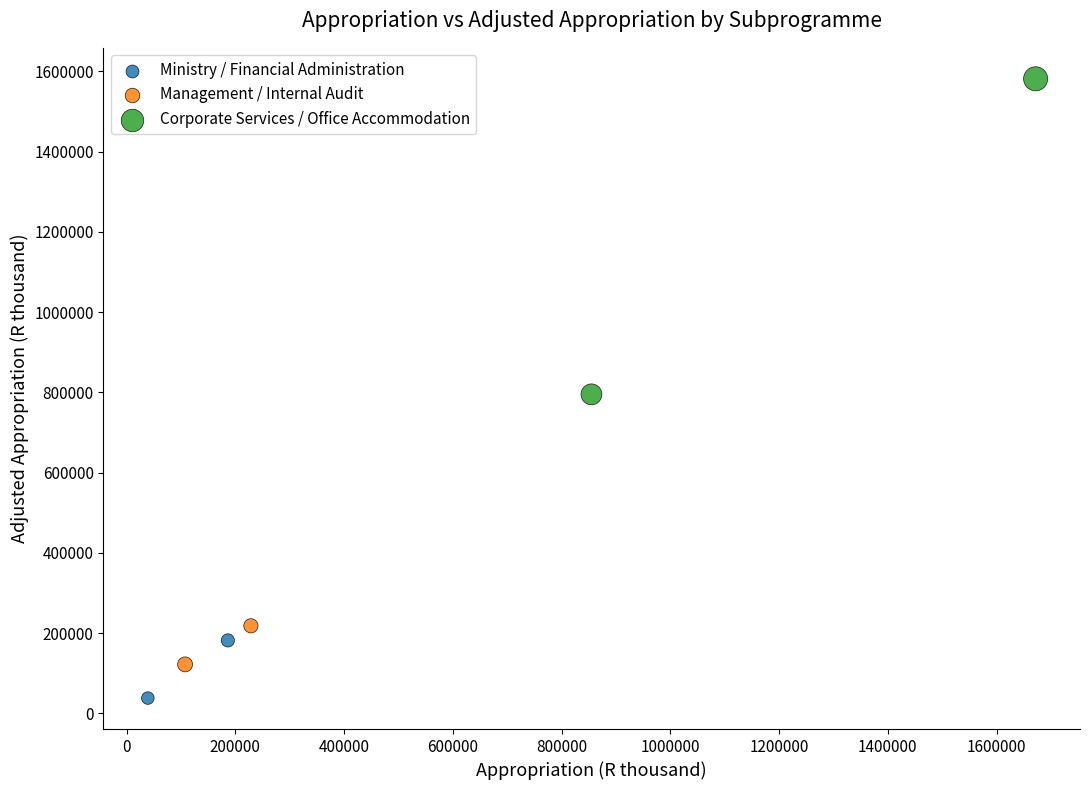

What are all the series names shown in the legend?

Ministry / Financial Administration, Management / Internal Audit, Corporate Services / Office Accommodation